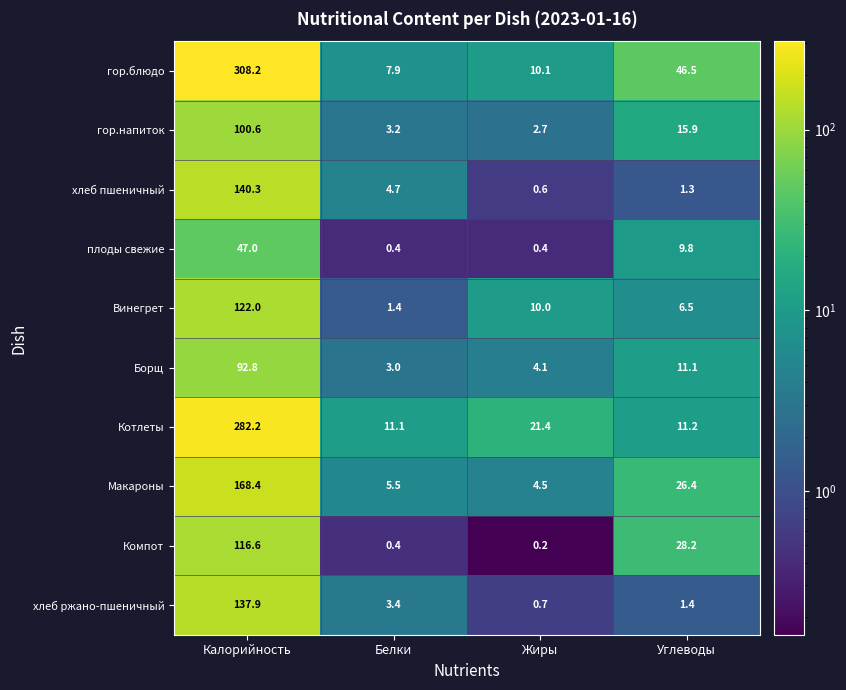

At which category is the sum across all series the highest?

Калорийность